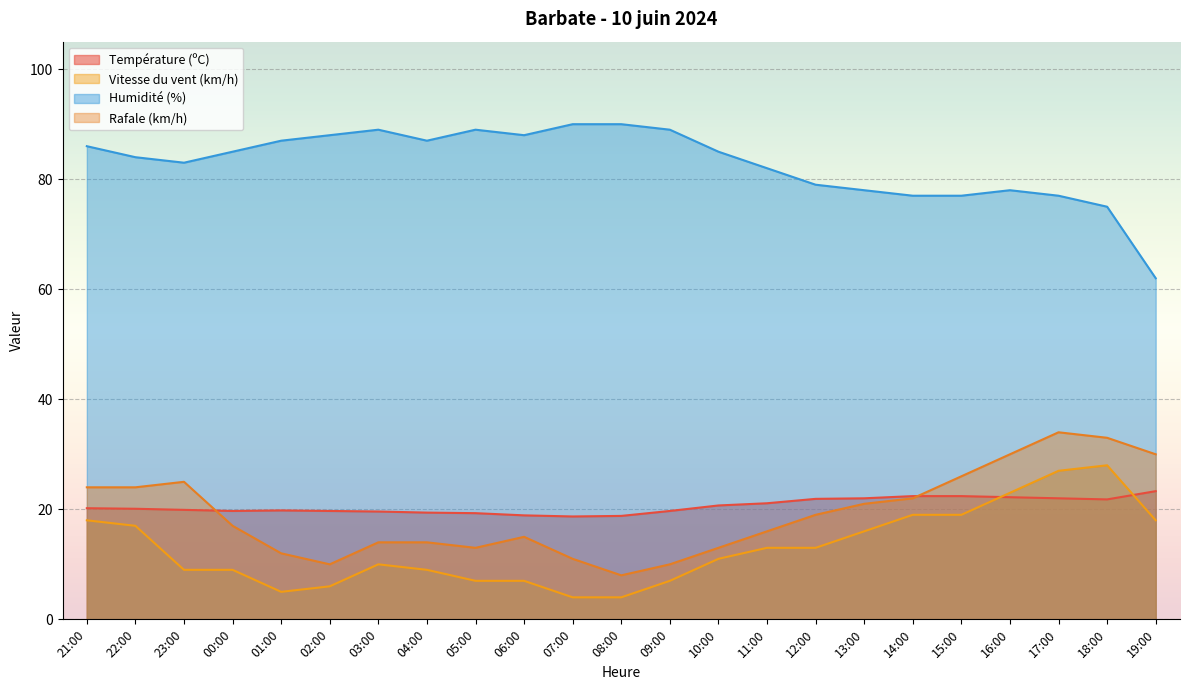

List the series in order of their peak value, lowest first.

Température (ºC), Vitesse du vent (km/h), Rafale (km/h), Humidité (%)